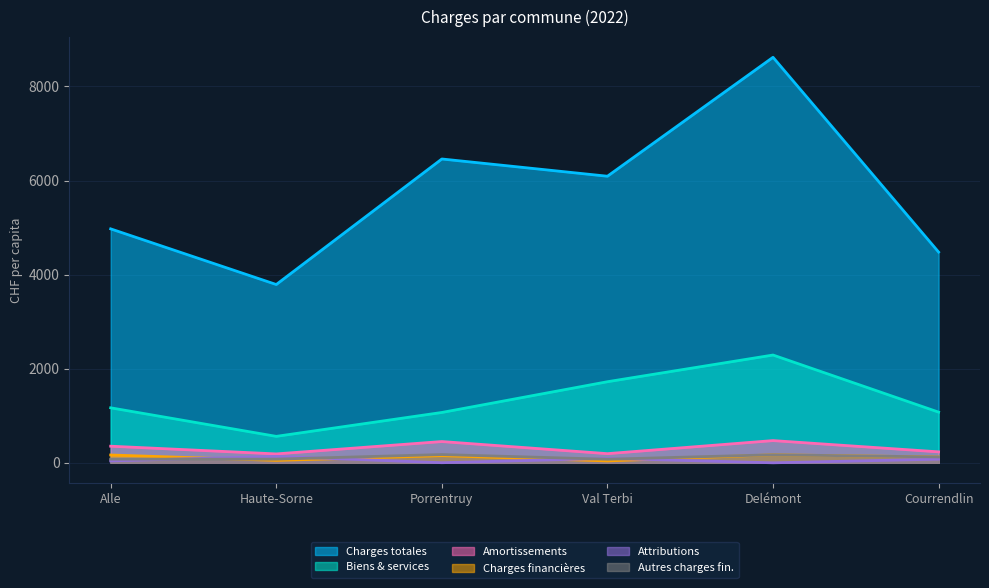

Reading right to left, what are all the values shown in this chart?

Alle: 78.2	40.3	166.2	353.0	1168.9	4972.7
Haute-Sorne: 78.2	136.5	50.8	189.0	562.1	3789.8
Porrentruy: 175.2	2.1	152.0	452.0	1070.1	6458.1
Val Terbi: 76.0	93.9	39.8	194.3	1723.5	6091.6
Delémont: 170.7	0.0	170.7	472.3	2291.0	8619.5
Courrendlin: 124.2	77.9	124.2	233.0	1077.0	4479.4